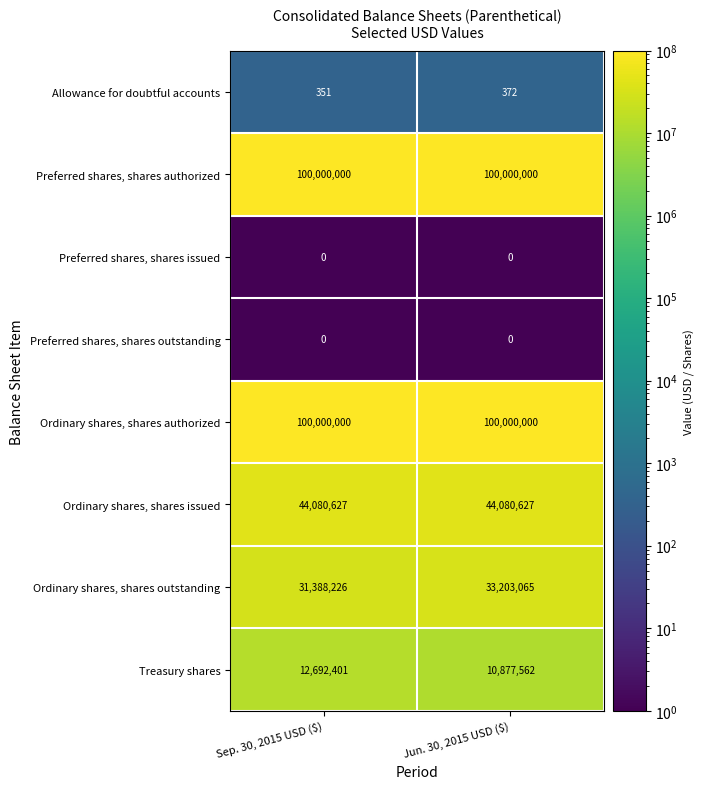

What is the greatest value displayed?

100000000